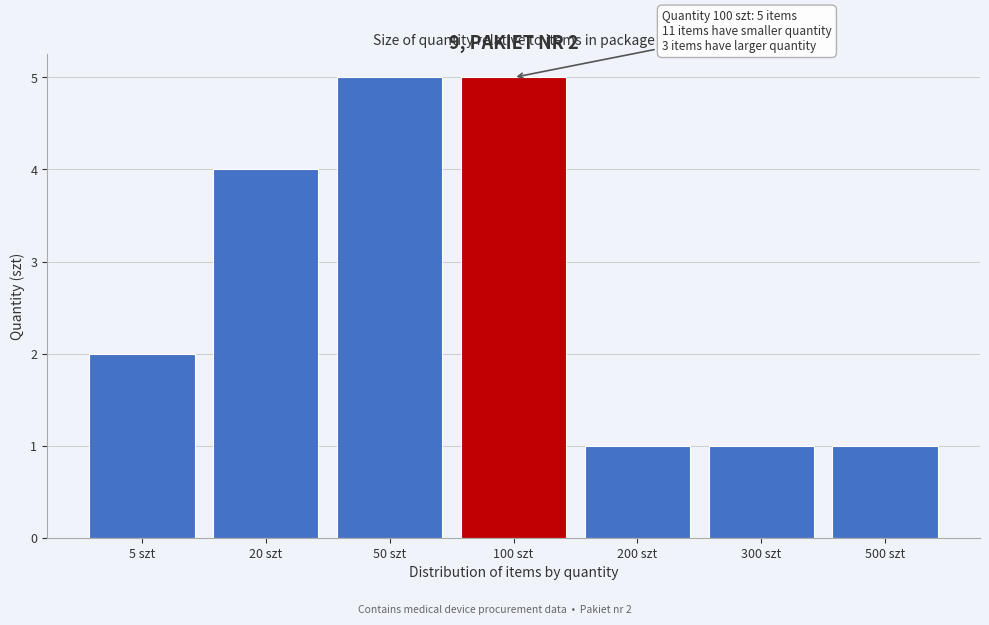

Reading left to right, list all the values displayed in this chart.

2	4	5	5	1	1	1